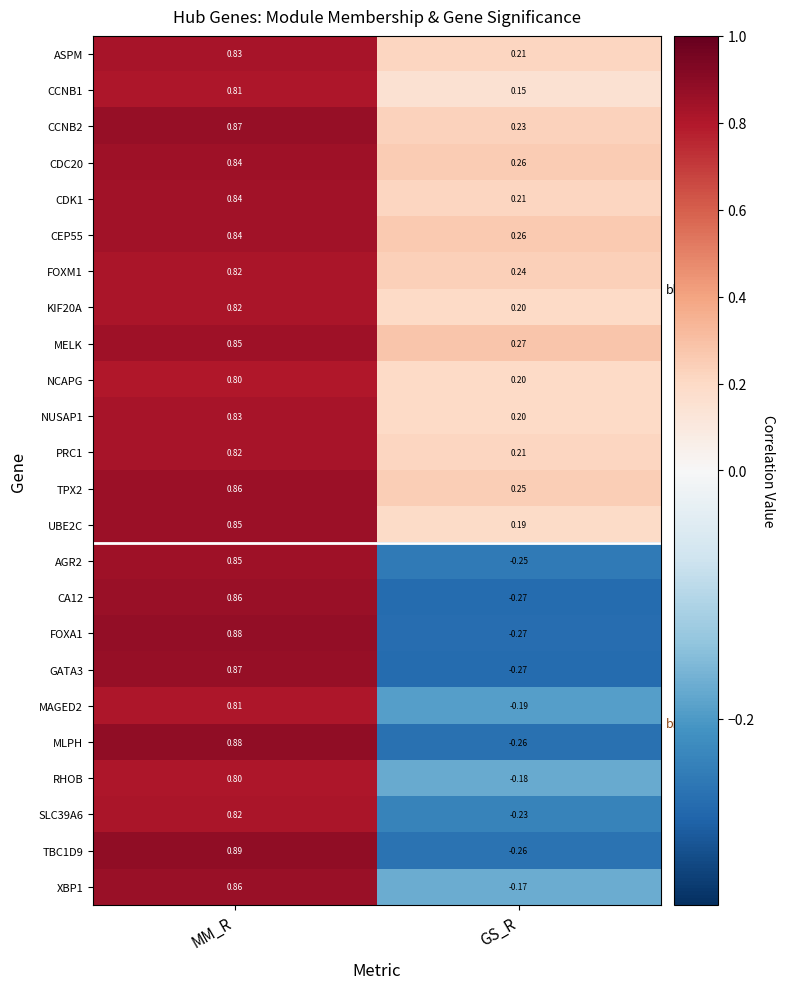

At which category is the sum across all series the highest?

MM_R